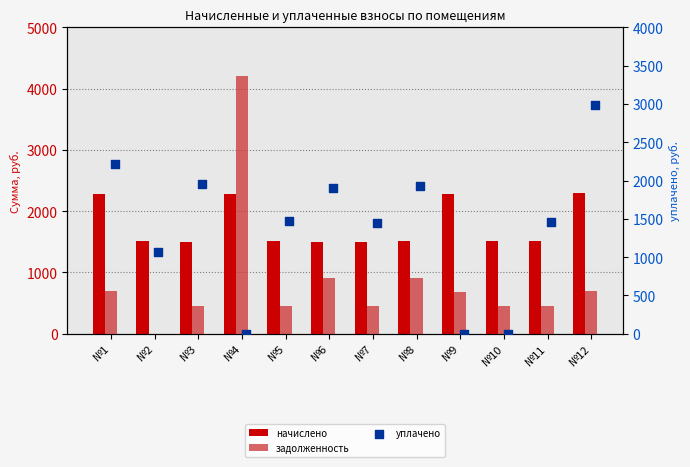

Which series contains the highest Y value?

задолженность